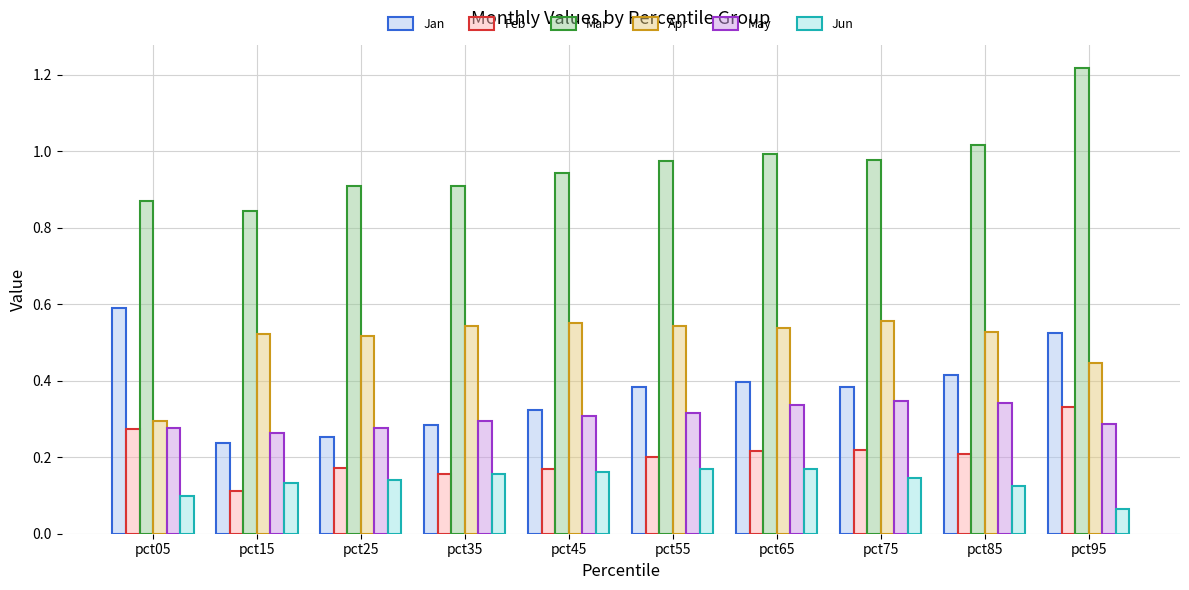

Between pct05 and pct15, which series saw the biggest shift?

Jan